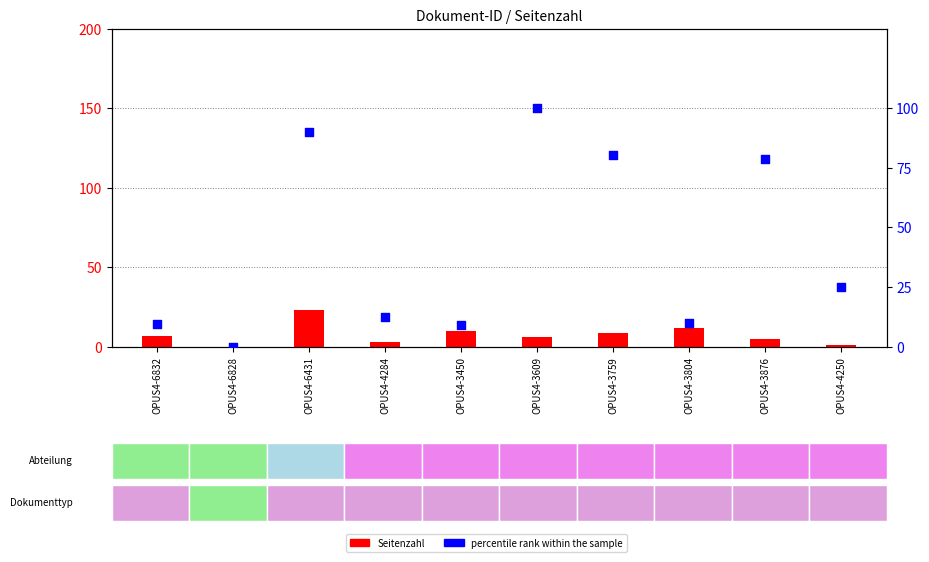

What is the ratio of the value at OPUS4-3609 to the value at OPUS4-3450?

11.1